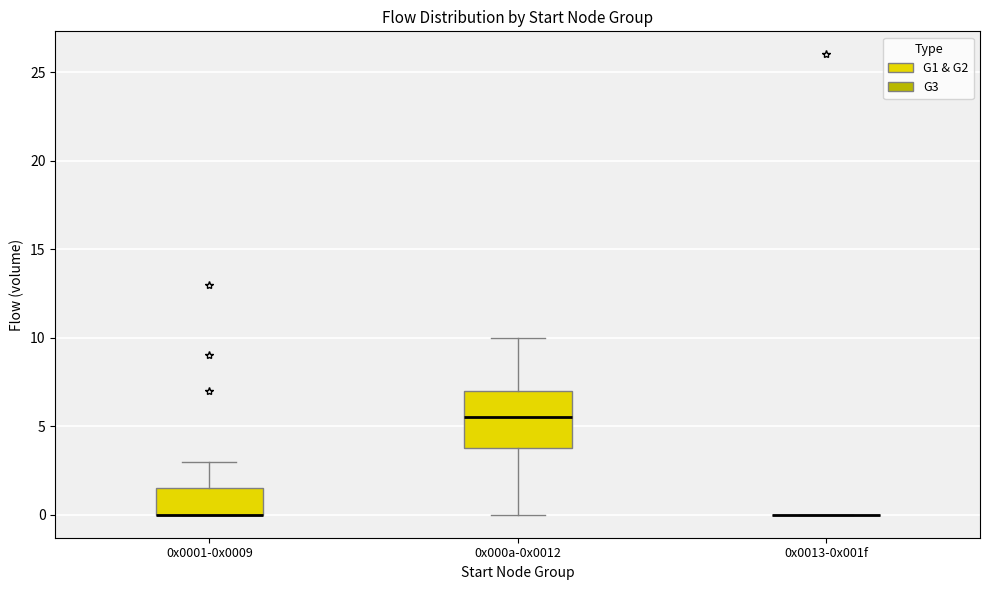

Where does the upper whisker of the box for 0x0001-0x0009 end on the y-axis? The values are not printed on the chart, so give them approximately, as read against the axis.

3.0